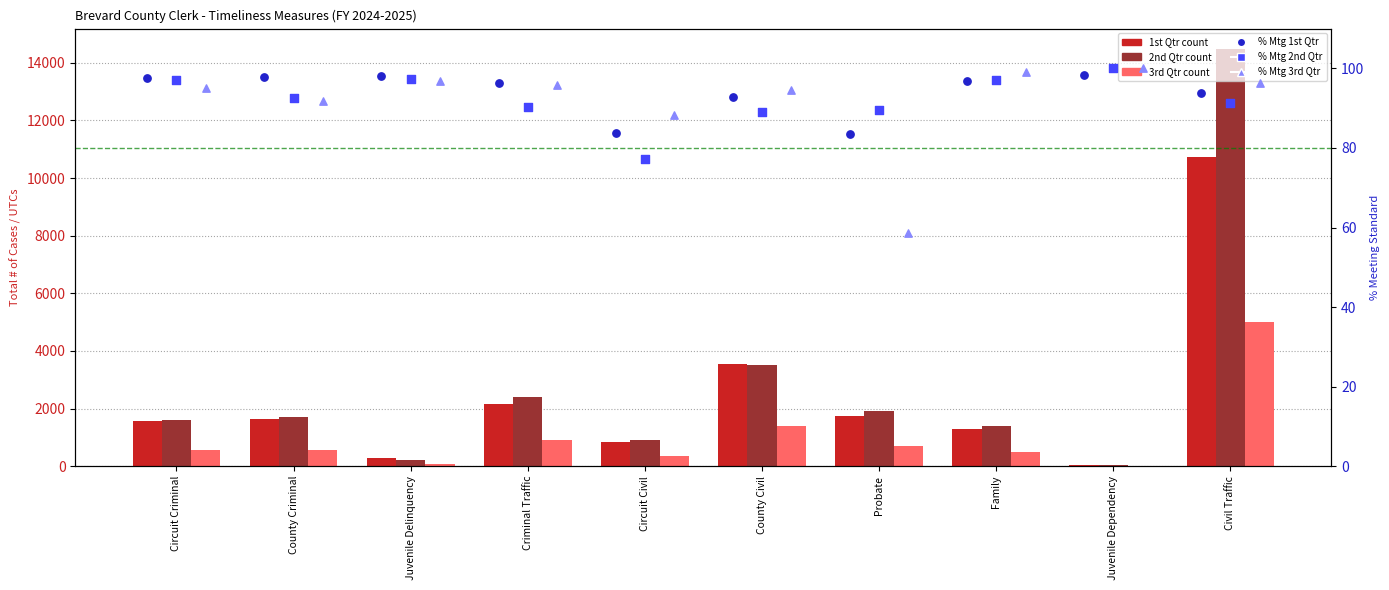

Which series contains the lowest Y value?

3rd Qtr (Apr-Jun)